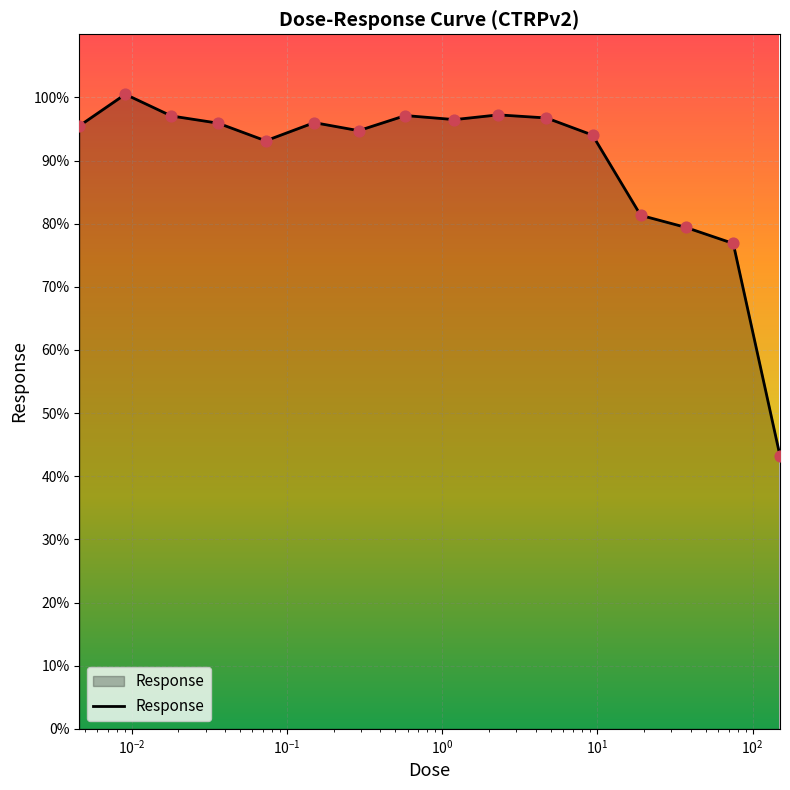

What is the difference between the maximum and minimum values?

57.3